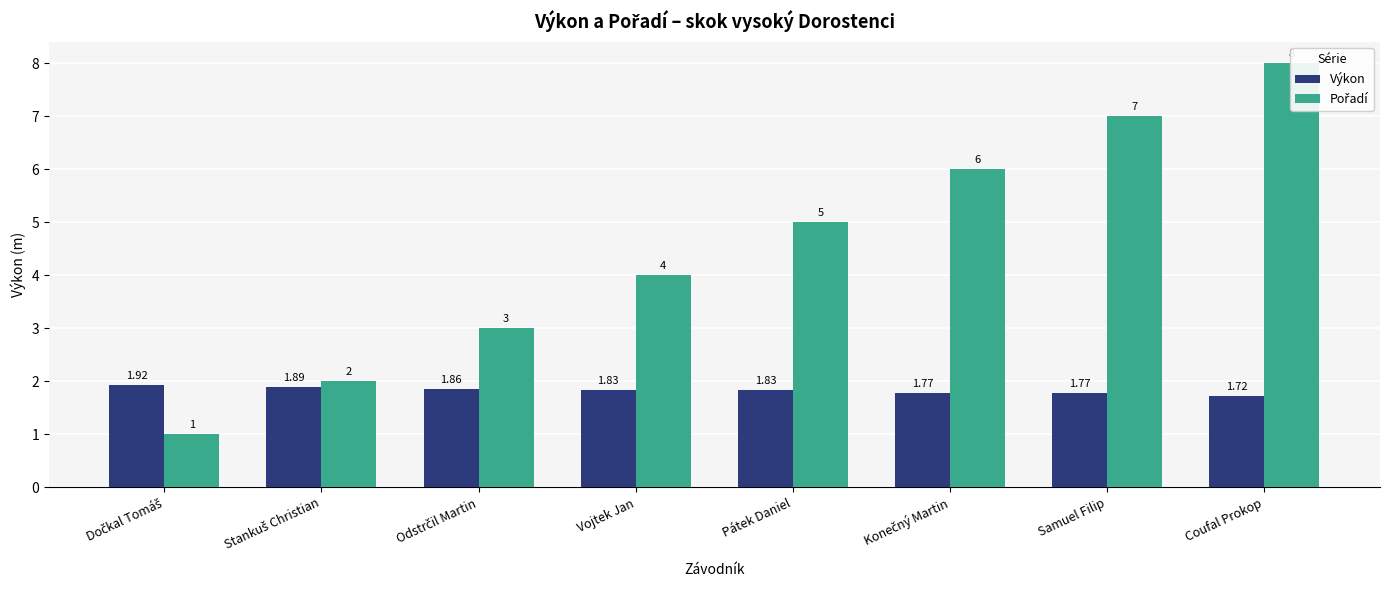

Rank the series at Pátek Daniel from lowest to highest value.

Výkon, Pořadí